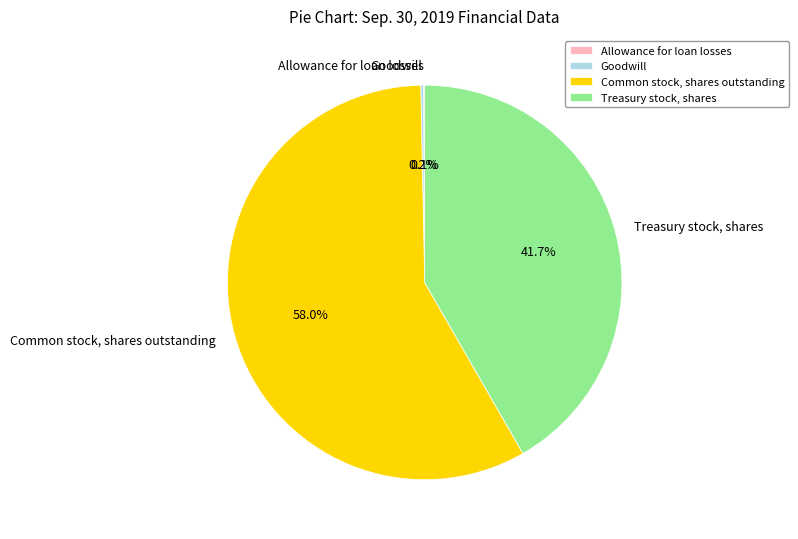

Does any single category account for the majority?

Yes